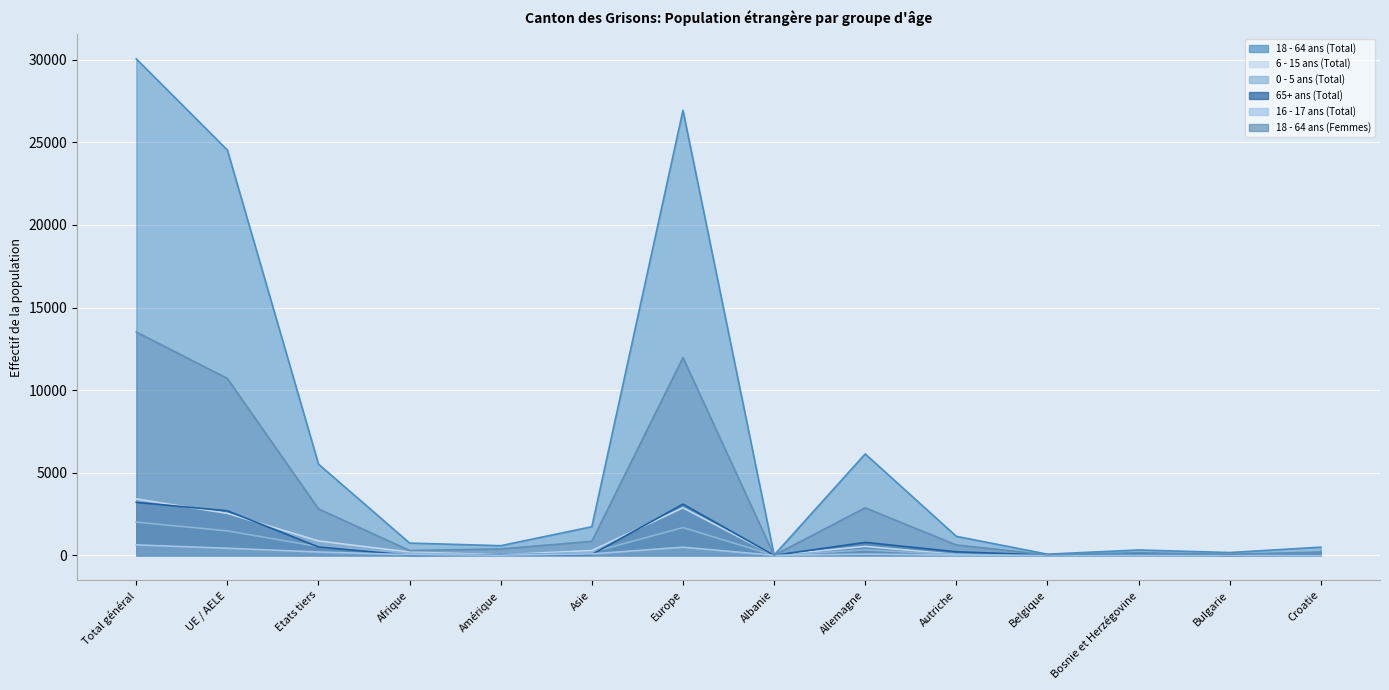

What is the maximum value for 18 - 64 ans (Total)?

30054